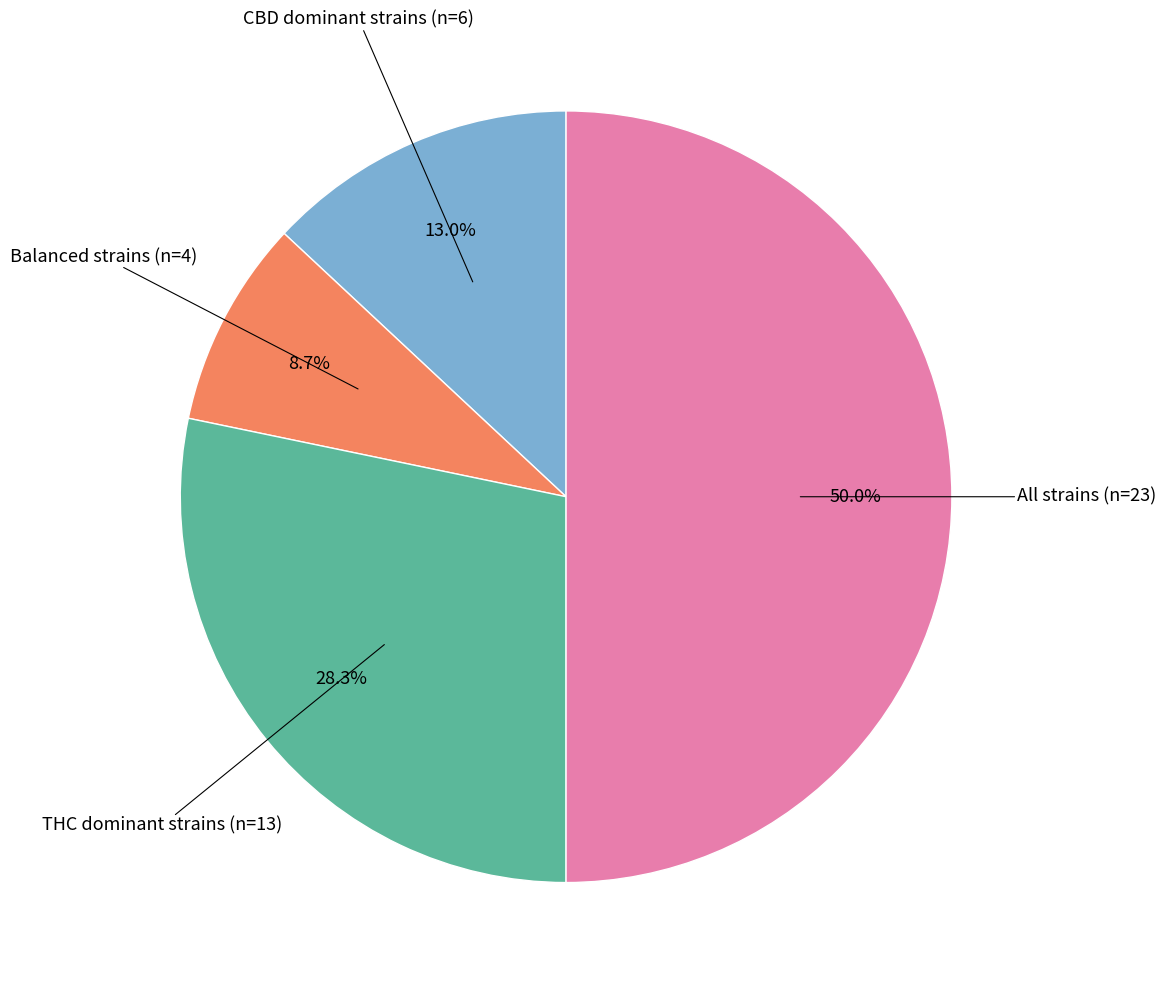

Count the number of slices in the pie.

4